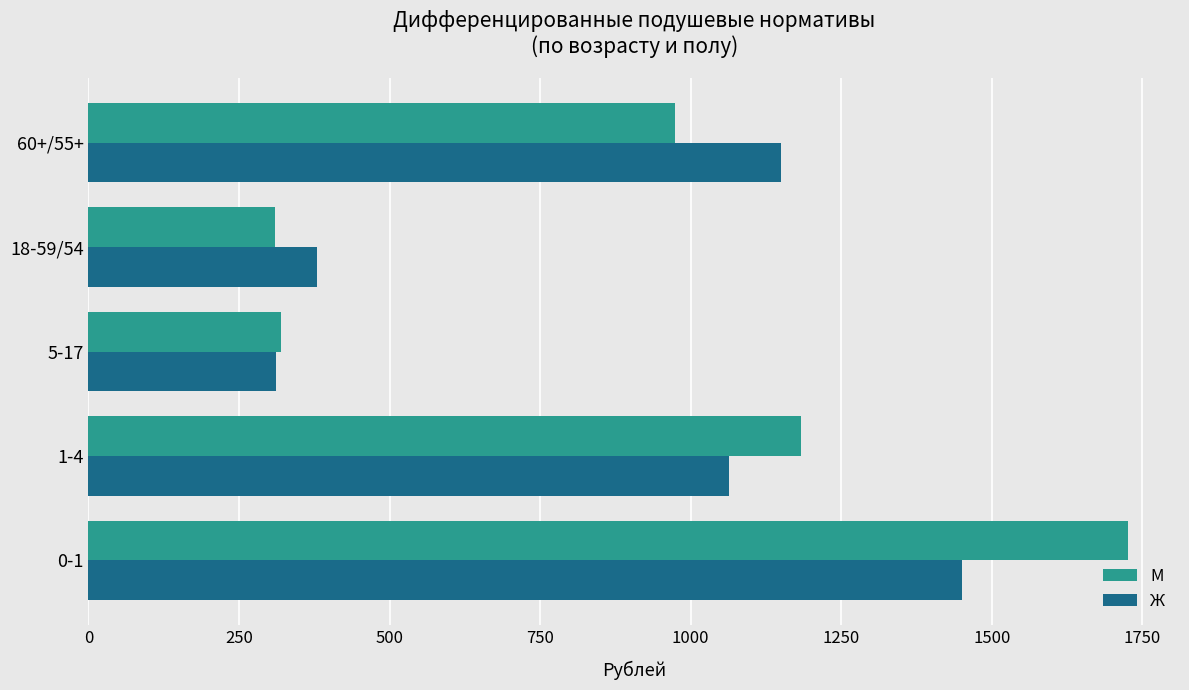

Rank the series by their maximum value, from highest to lowest.

М, Ж